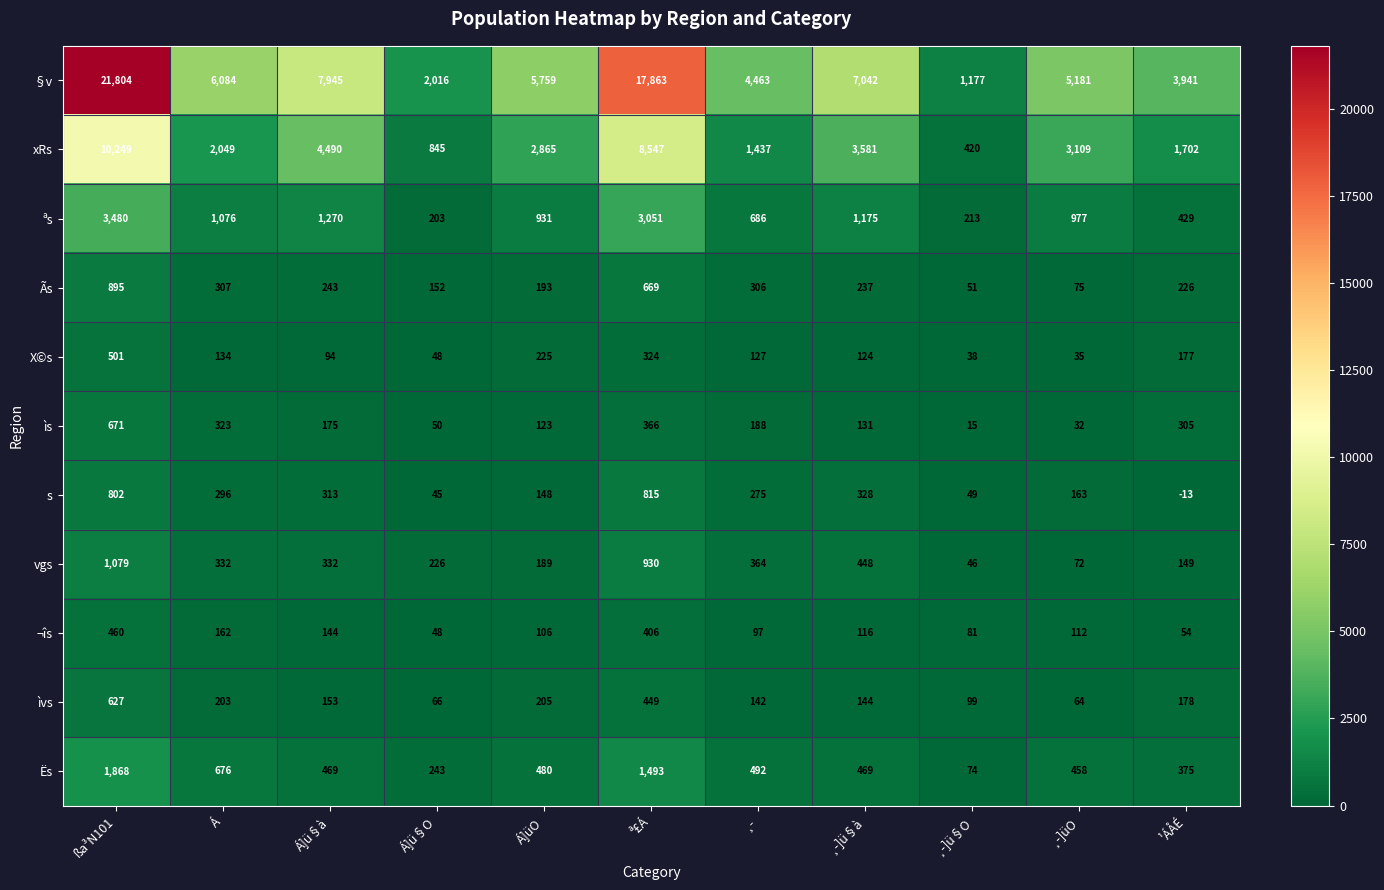

Which label corresponds to the largest value in the chart?

ßa³N101